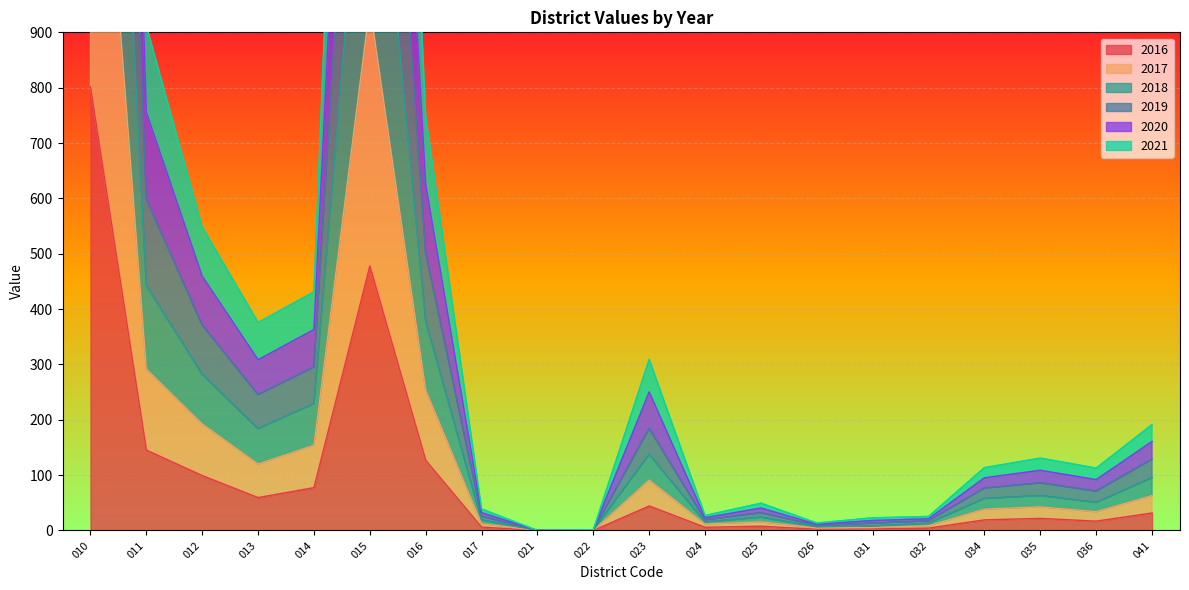

True or false: 2018 has a value of 37.0 at 017.

False